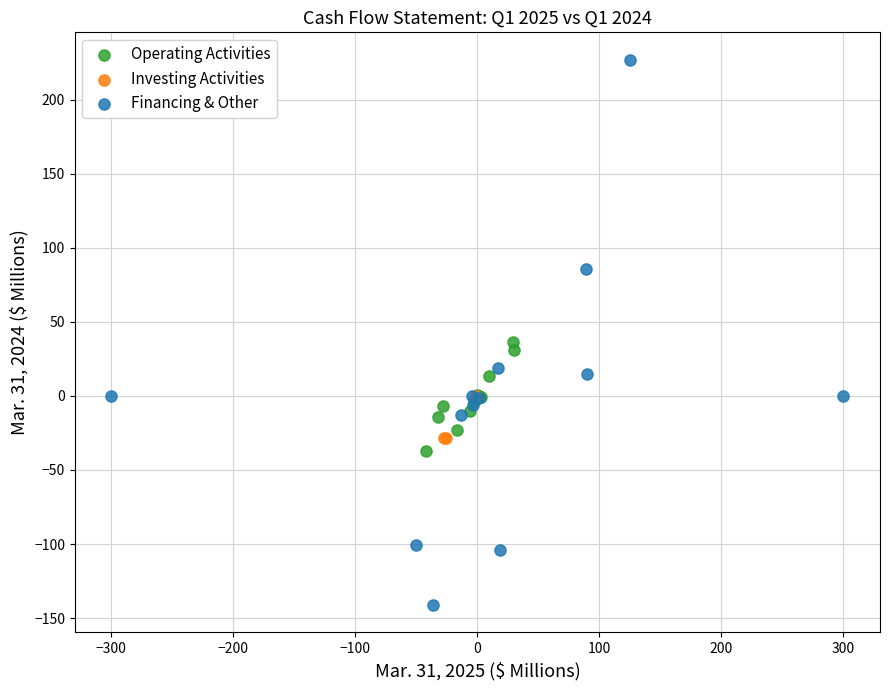

Which series reaches the maximum Y coordinate?

Financing & Other